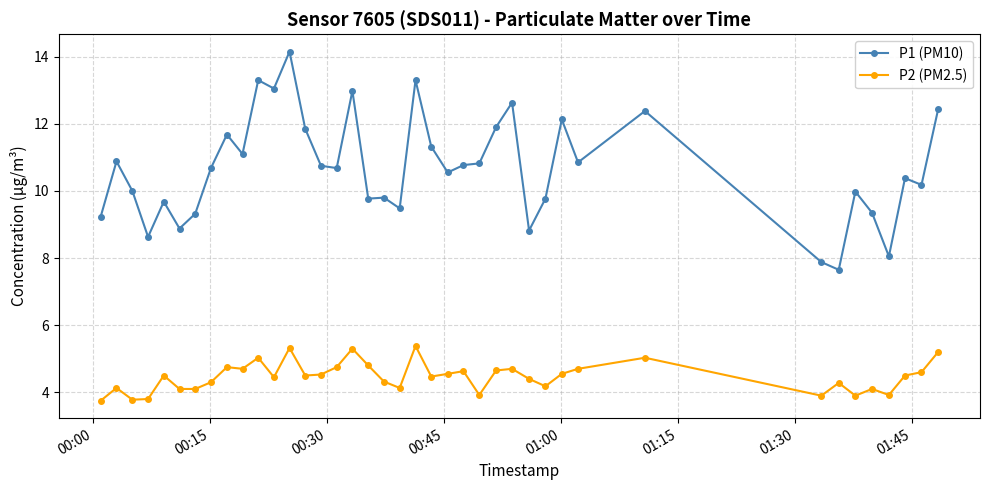

What is the value of the P1 (PM10) point at the 5th from the left?

9.7